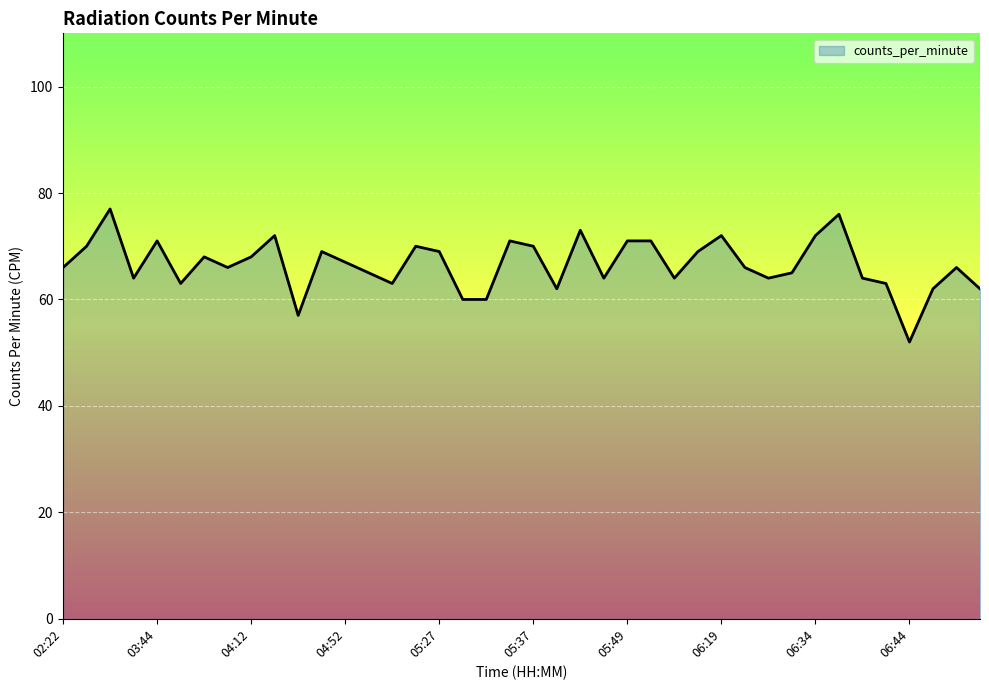

What is the difference between the maximum and minimum values?

25